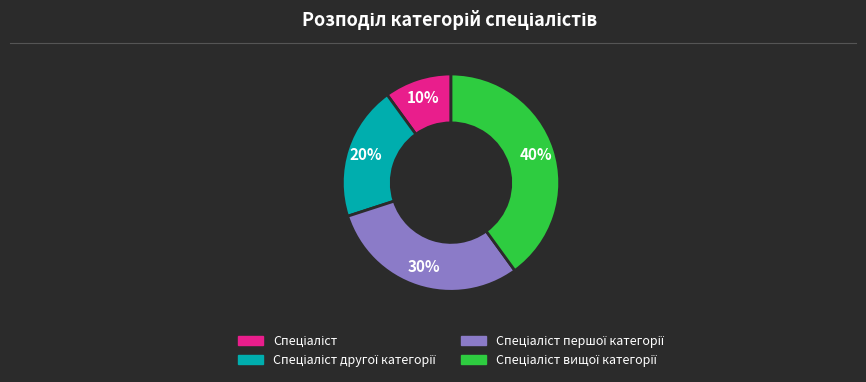

To the nearest percent, what is the average slice percentage?

25%